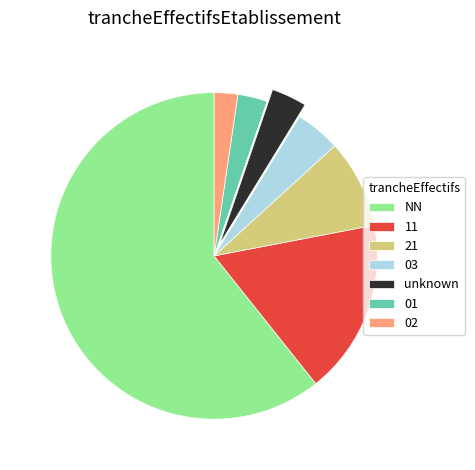

Rank the categories by value from lowest to highest.

02, 01, unknown, 03, 21, 11, NN